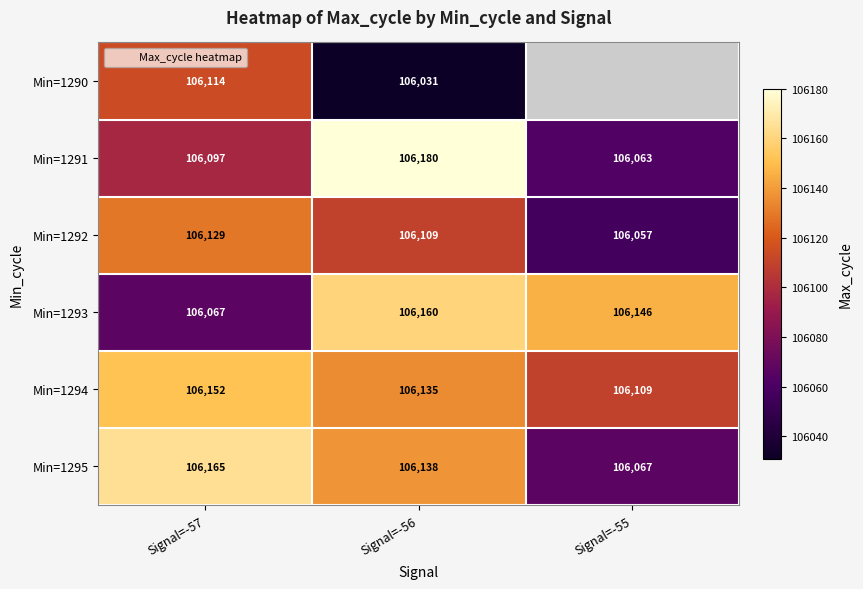

Is the value of Min=1293 at Signal=-57 greater than the value of Min=1292 at Signal=-55?

Yes